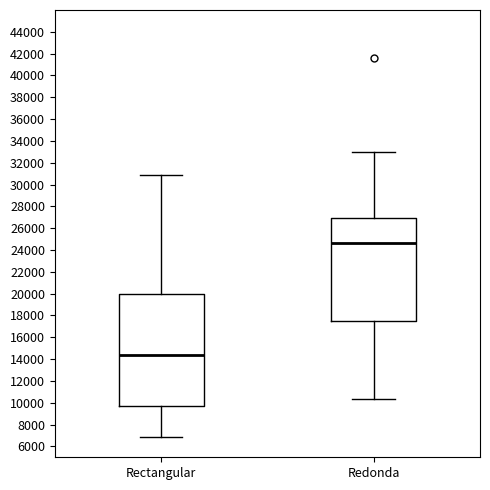

Where is the upper edge of the box for Rectangular on the y-axis? The values are not printed on the chart, so give them approximately, as read against the axis.

20000